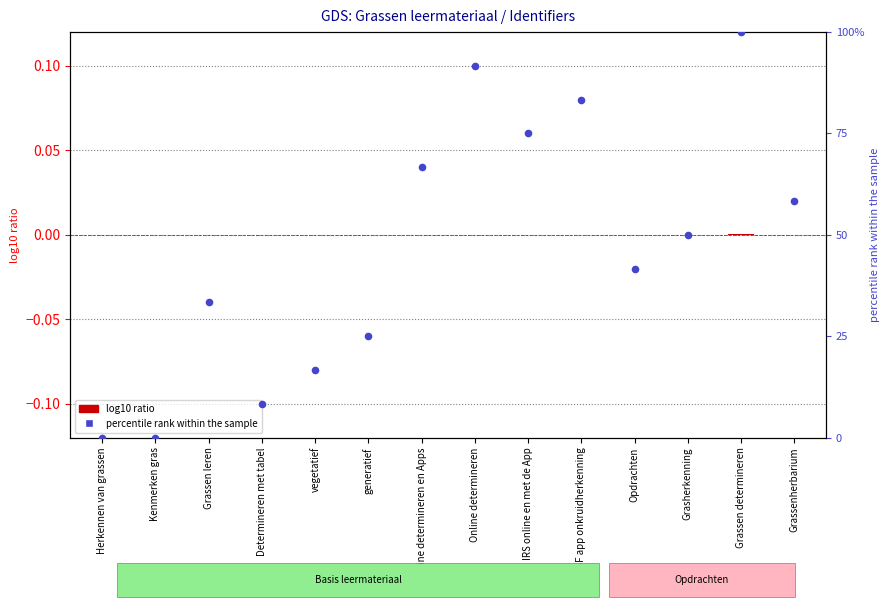

Is the value of log10 ratio (Identifier vs mean) at Grasherkenning greater than the value of percentile rank within the sample at Grassenherbarium?

No